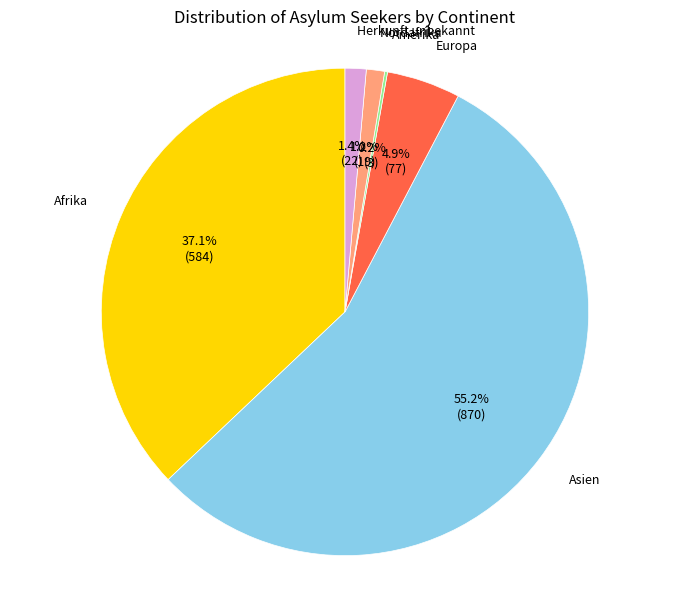

Is there a majority slice in this chart?

Yes